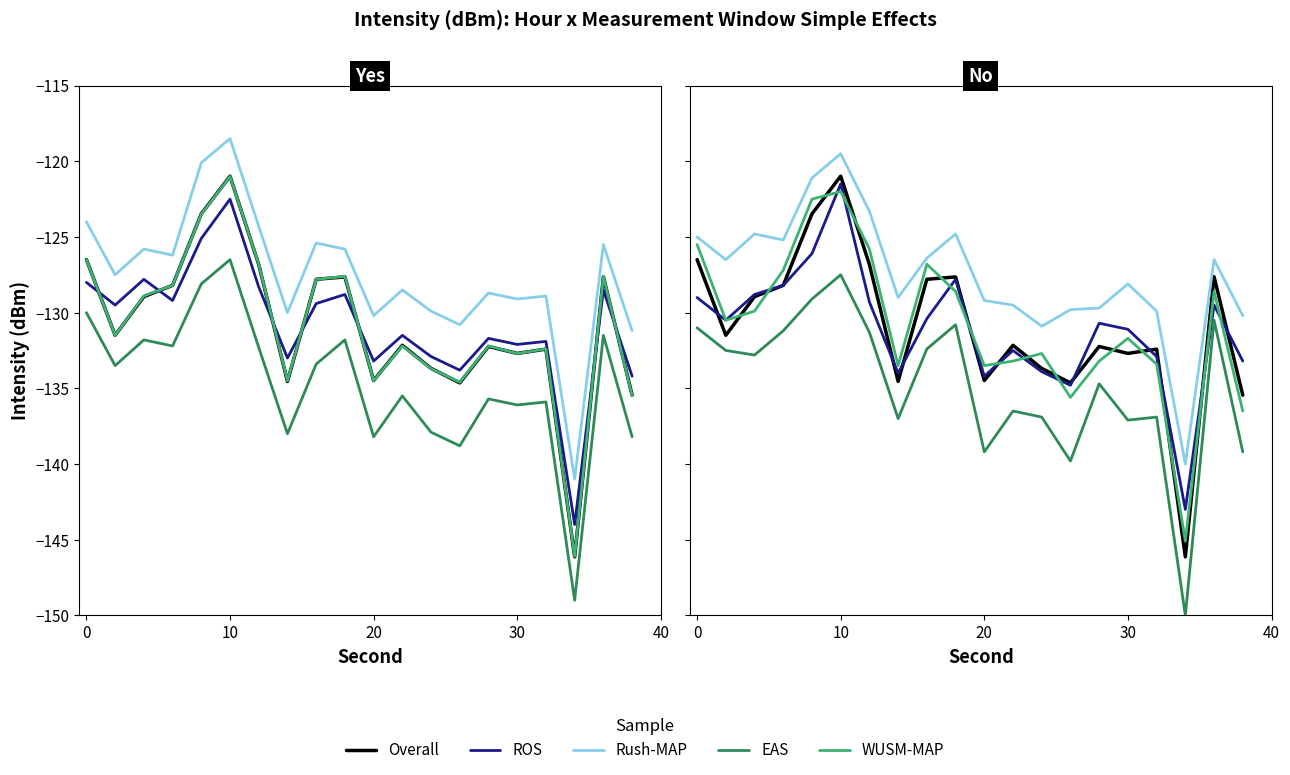

What is the value of the WUSM-MAP point at the 1st from the left?

-125.5